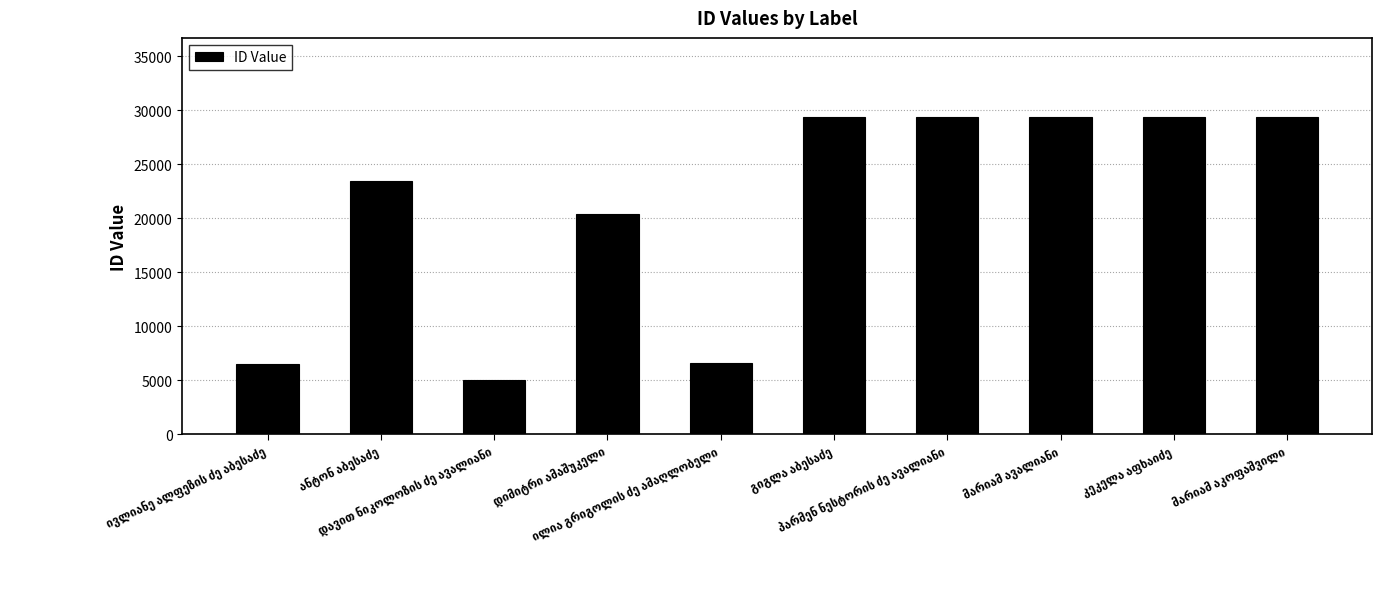

What is the maximum value shown in the chart?

29358